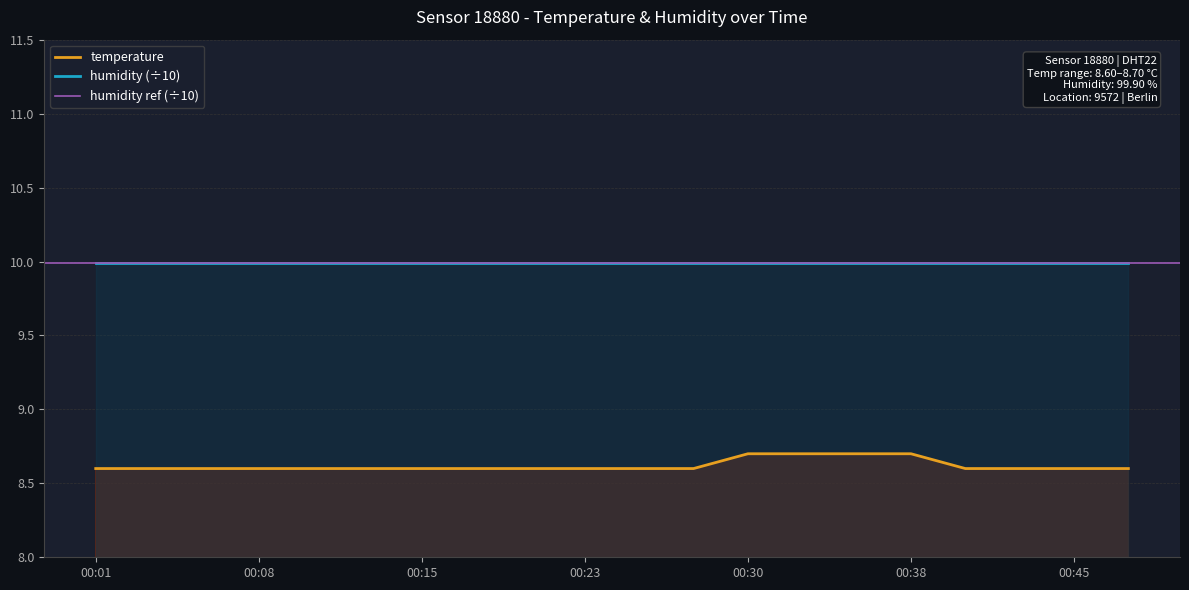

List the labels in order of value, largest first.

00:30, 00:33, 00:35, 00:38, 00:01, 00:03, 00:05, 00:08, 00:10, 00:13, 00:15, 00:18, 00:20, 00:23, 00:25, 00:28, 00:40, 00:43, 00:45, 00:47